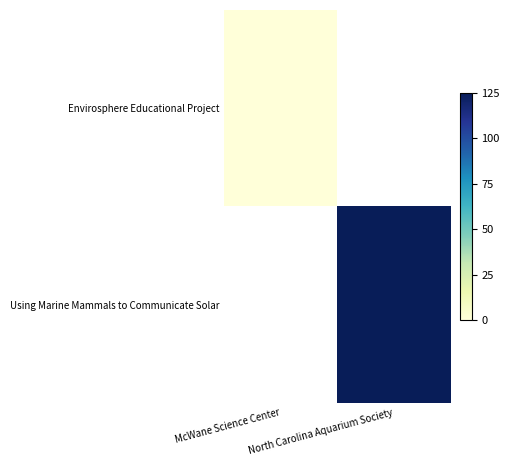

Rank the categories by Envirosphere Educational Project value from highest to lowest.

McWane Science Center, North Carolina Aquarium Society